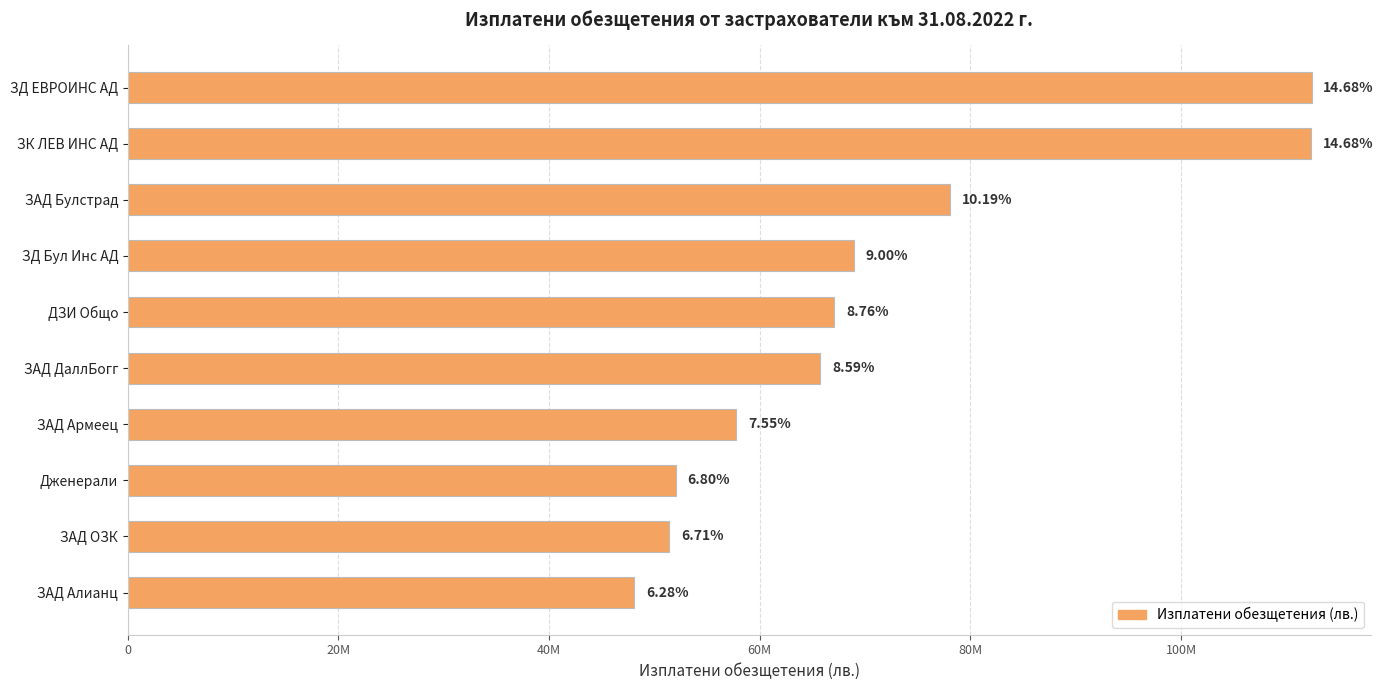

Does the chart contain any negative values?

No